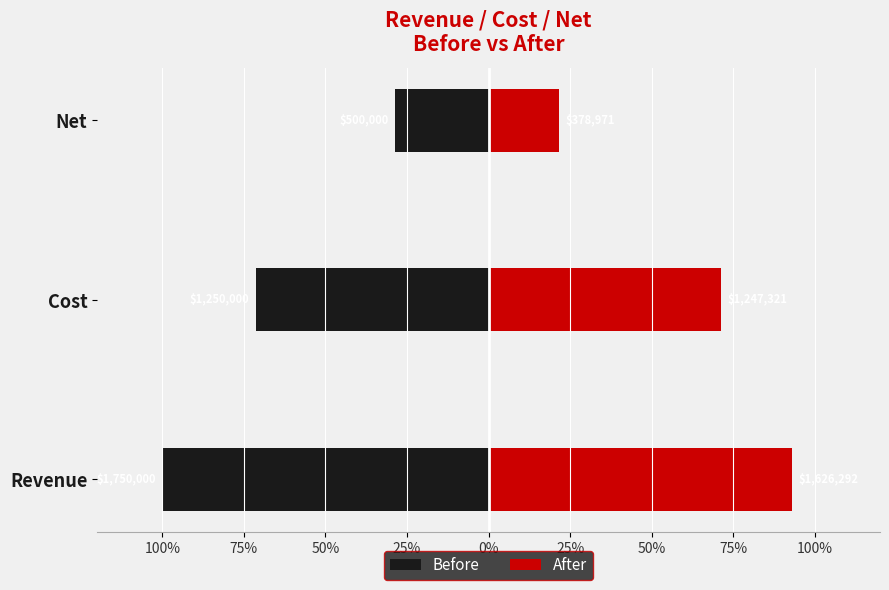

What is the value of the After bar at the 2nd from the left?

0.7